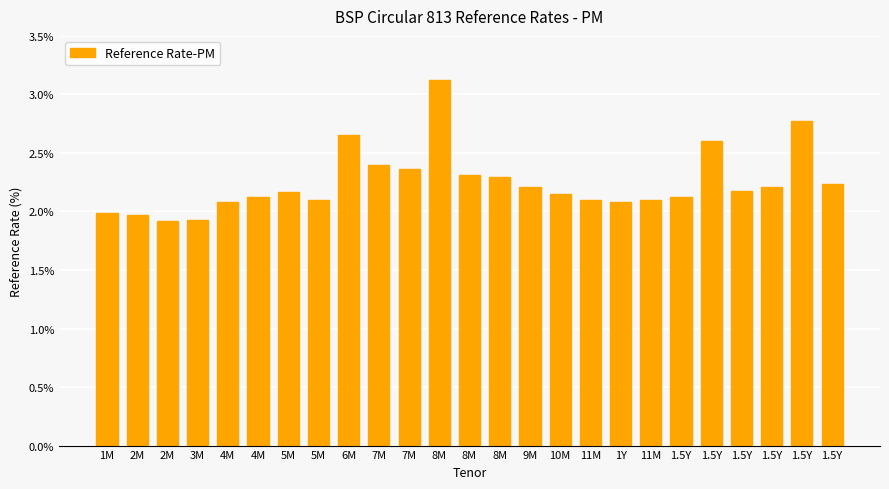

Does the chart contain stacked bars?

No